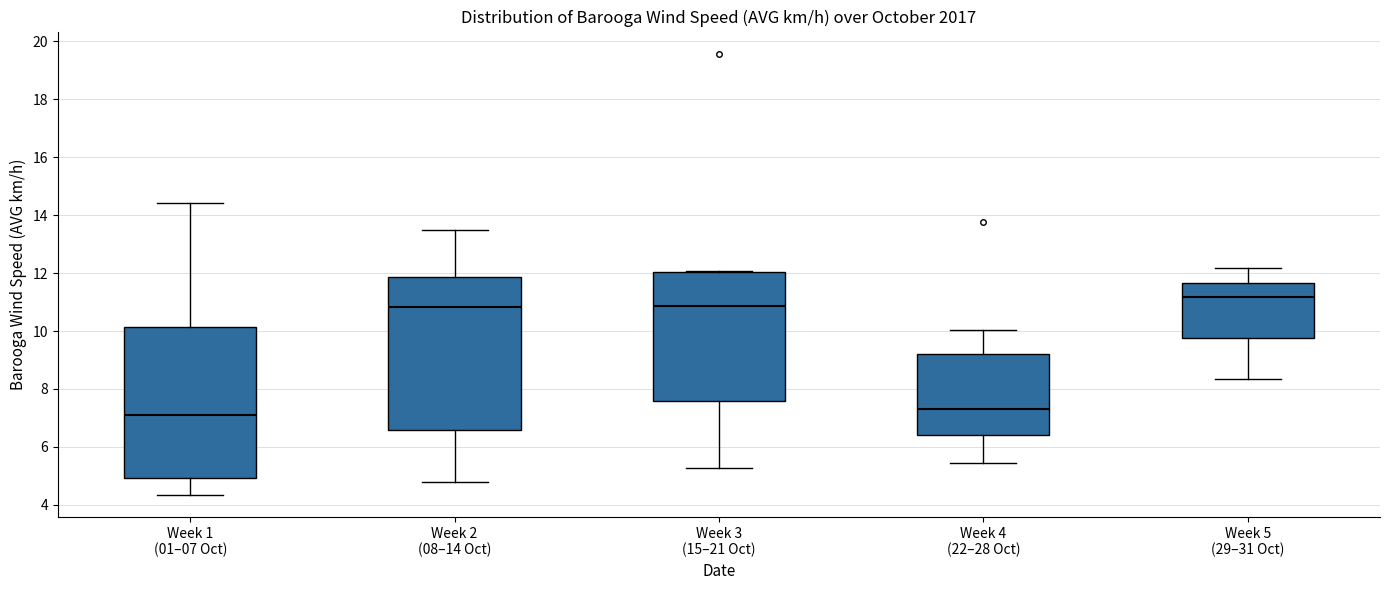

Reading left to right, transcribe this box plot: for each box, give where its median line is, the range the box spans, and where its two whiskers end, as read against the y-axis. The values are not printed on the chart, so give them approximately, as read against the axis.

Week 1 (01–07 Oct): median 7.0, box 5.0 to 10.2, whiskers 4.4 to 14.4
Week 2 (08–14 Oct): median 10.8, box 6.6 to 11.8, whiskers 4.8 to 13.4
Week 3 (15–21 Oct): median 10.8, box 7.6 to 12.0, whiskers 5.2 to 12.0
Week 4 (22–28 Oct): median 7.4, box 6.4 to 9.2, whiskers 5.4 to 10.0
Week 5 (29–31 Oct): median 11.2, box 9.8 to 11.6, whiskers 8.4 to 12.2